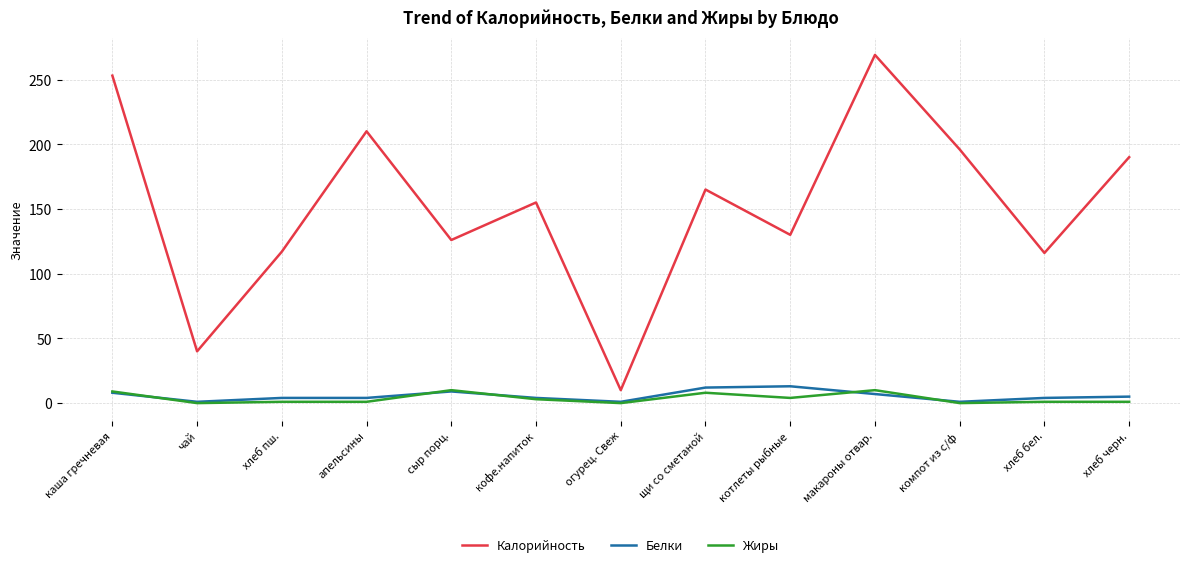

What is the difference between the maximum and minimum values in the Белки series?

12